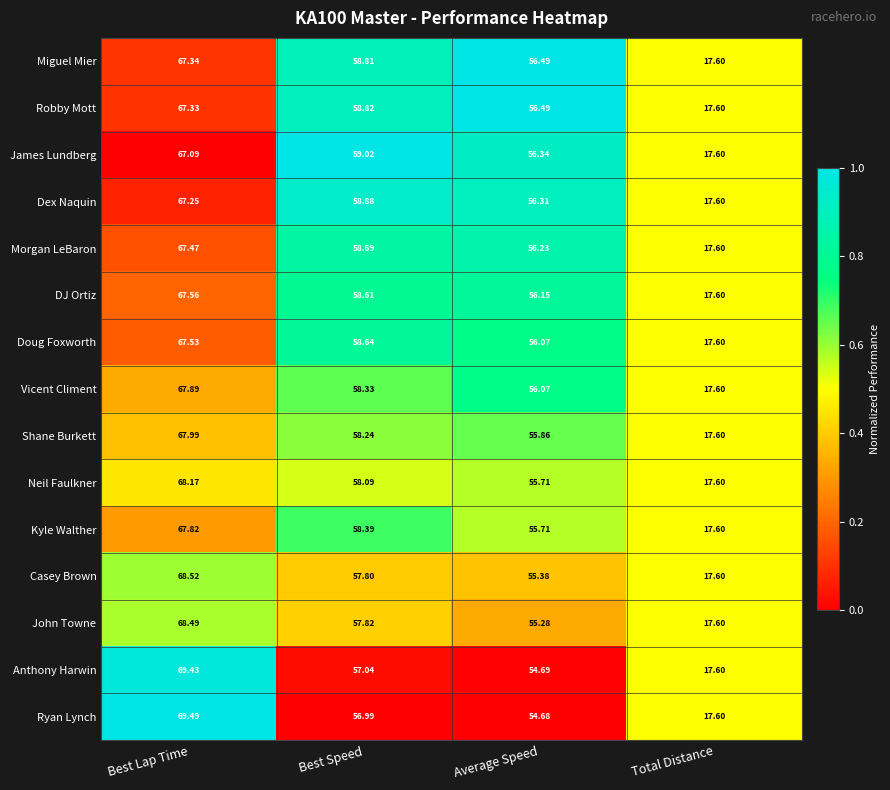

Which category has the lowest value across all series?

Total Distance